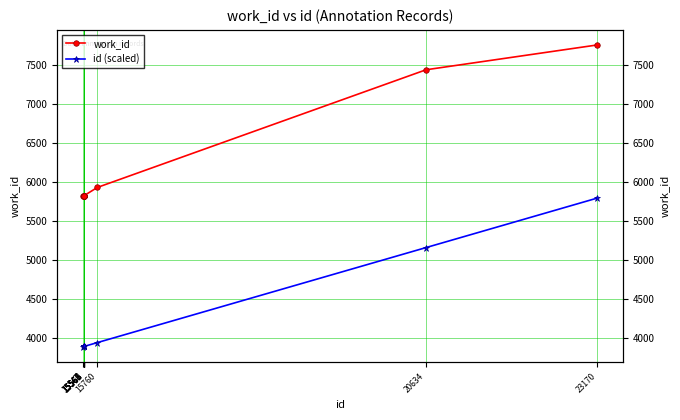

The value of work_id at 15760 is 5930.0. True or false?

True